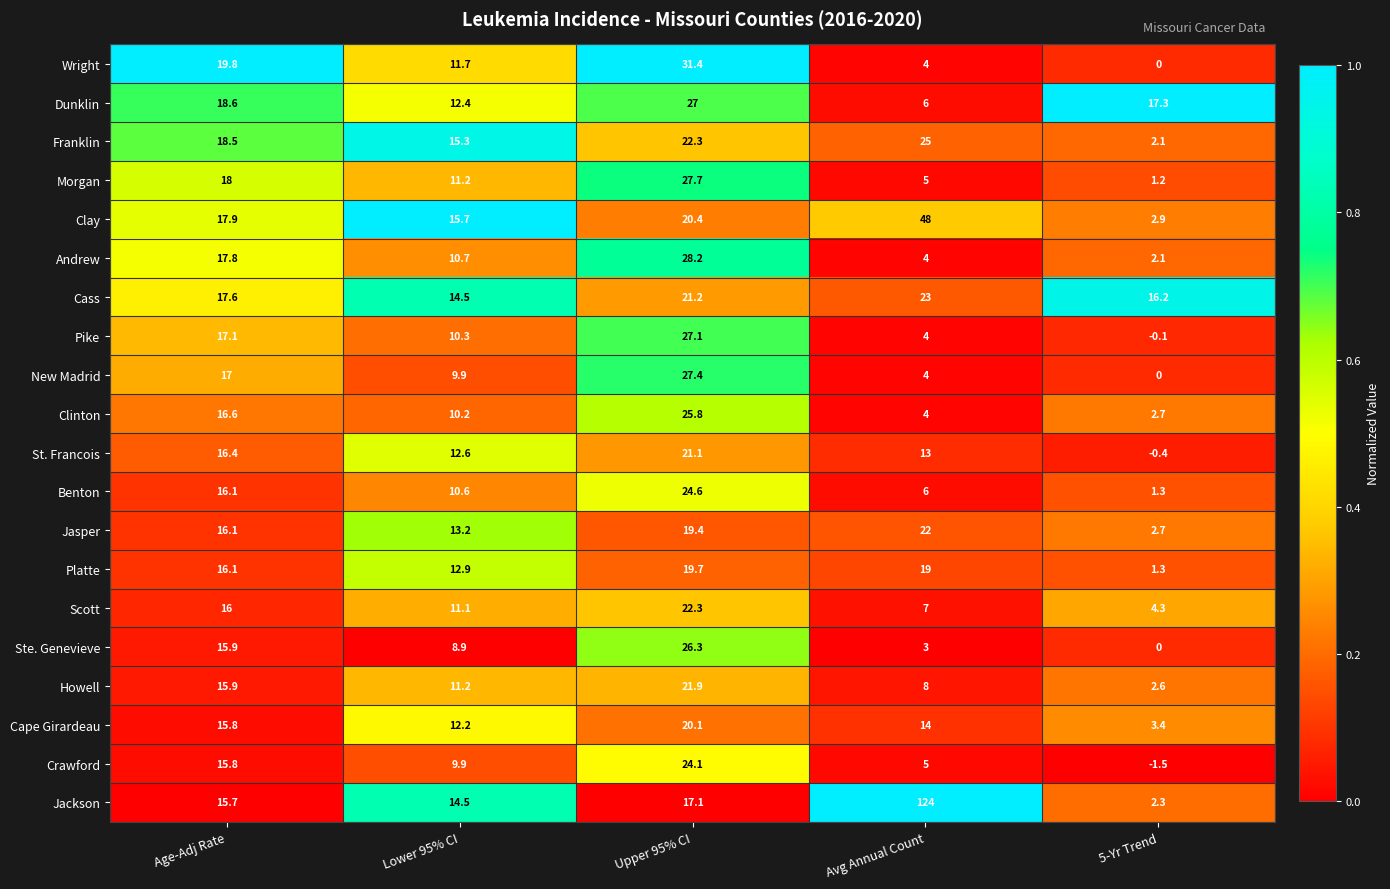

What is the greatest value displayed?

124.0